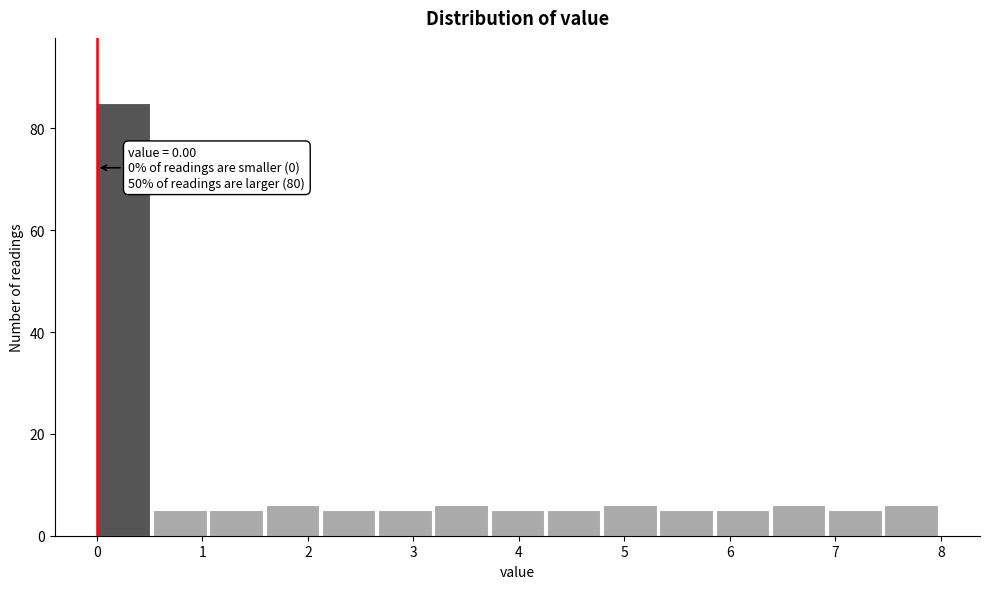

Over which range of the x-axis is the bar tallest?

0.0 to 0.5